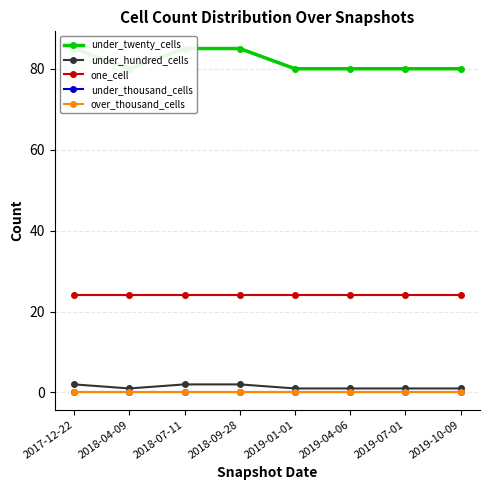

Reading right to left, list all the values displayed in this chart.

under_twenty_cells: 80	80	80	80	85	85	80	85
under_hundred_cells: 1	1	1	1	2	2	1	2
one_cell: 24	24	24	24	24	24	24	24
under_thousand_cells: 0	0	0	0	0	0	0	0
over_thousand_cells: 0	0	0	0	0	0	0	0